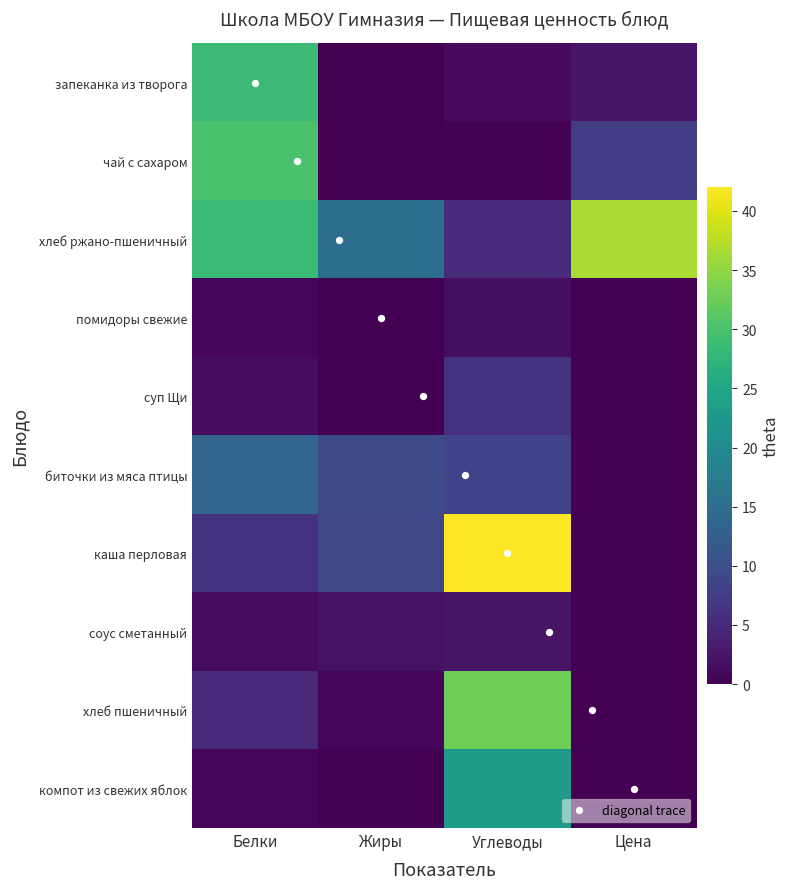

Which series changed the most between Белки and Углеводы?

каша перловая